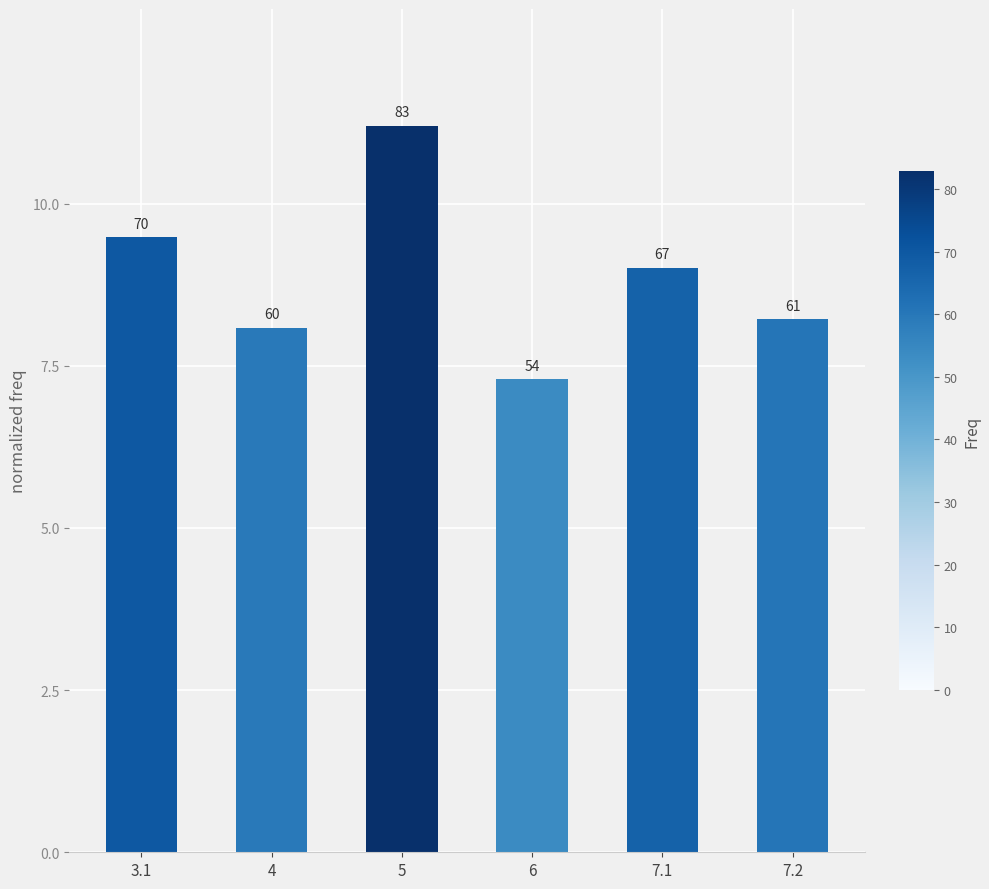

List the labels in order of value, largest first.

5, 3.1, 7.1, 7.2, 4, 6